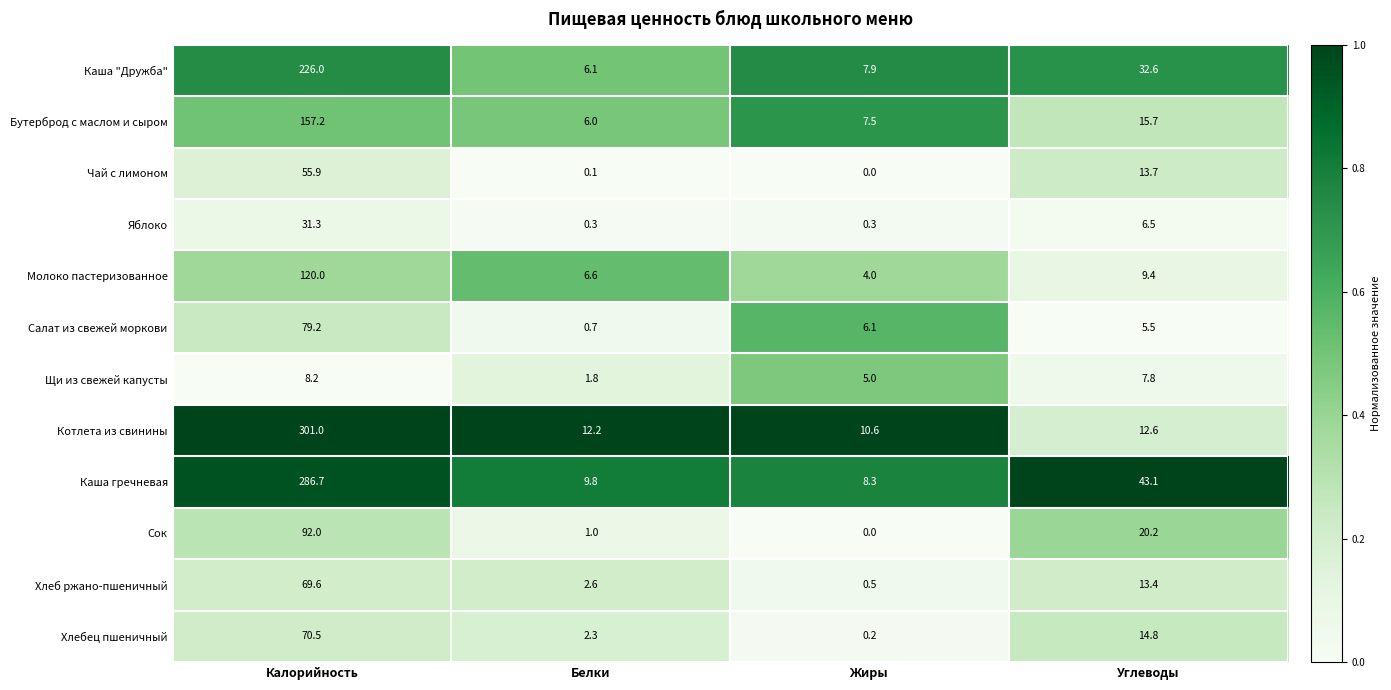

At which category is the sum across all series the highest?

Калорийность